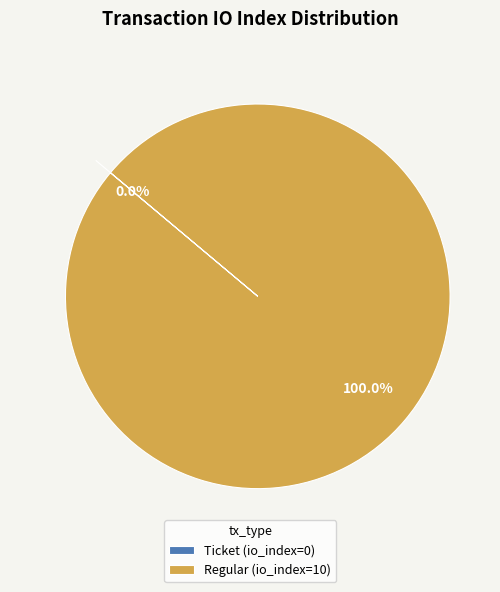

To the nearest percent, what is the difference between the Ticket (io_index=0) and Regular (io_index=10) slice percentages?

100%